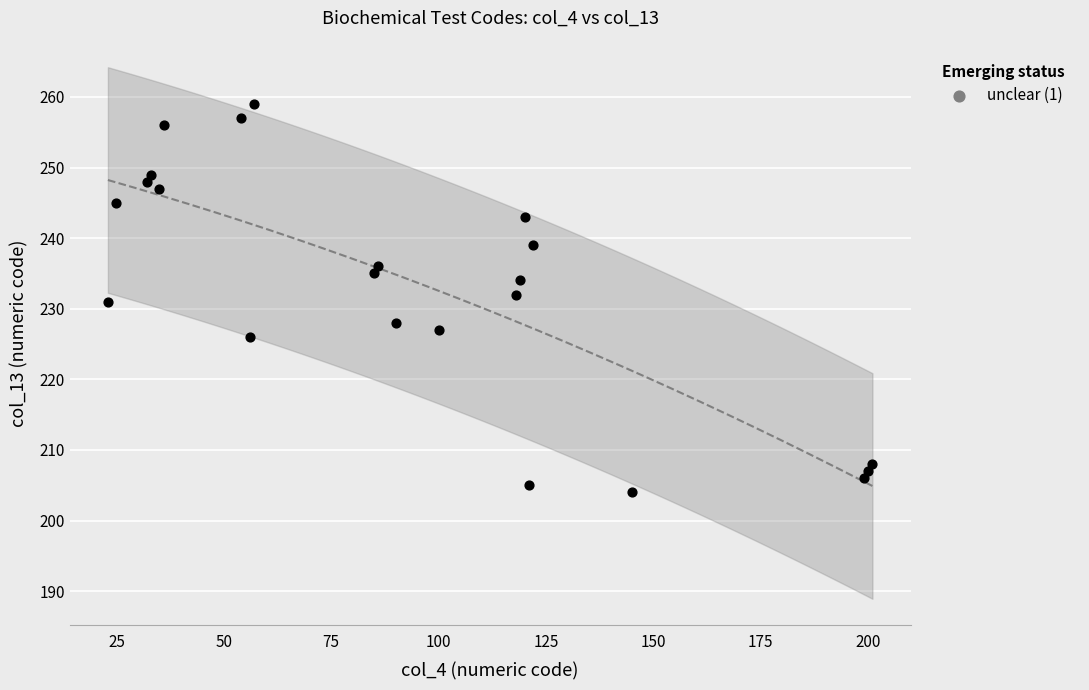

What is the range of X values (max minus min)?

178